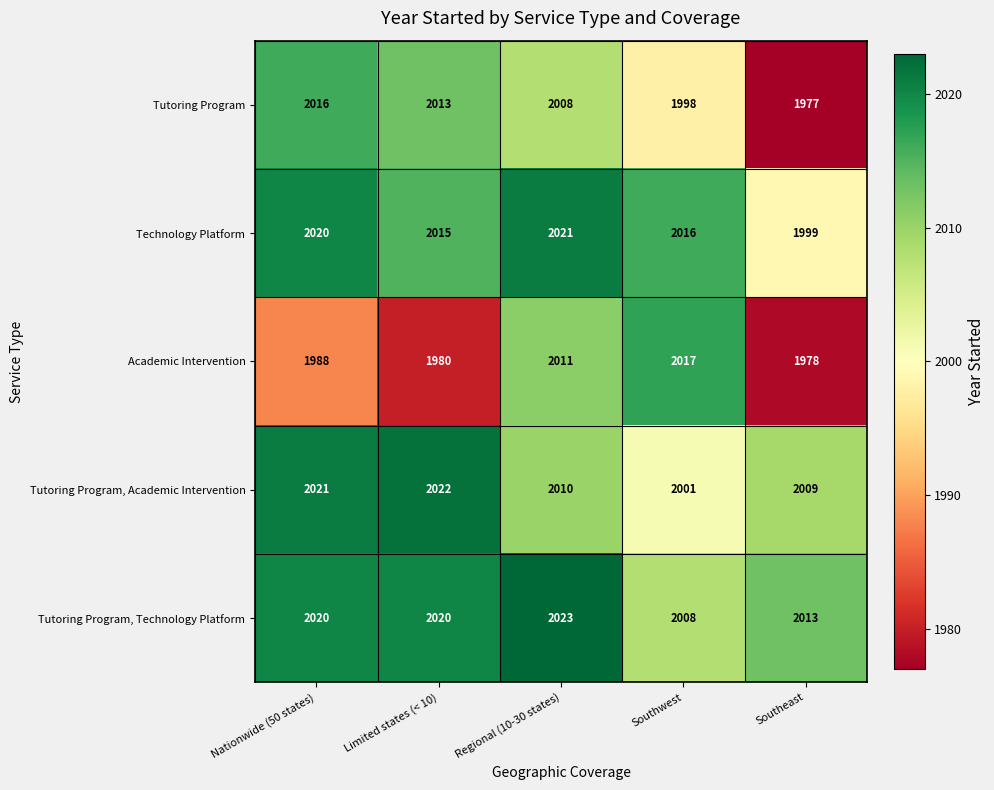

Count the number of categories in the chart.

5